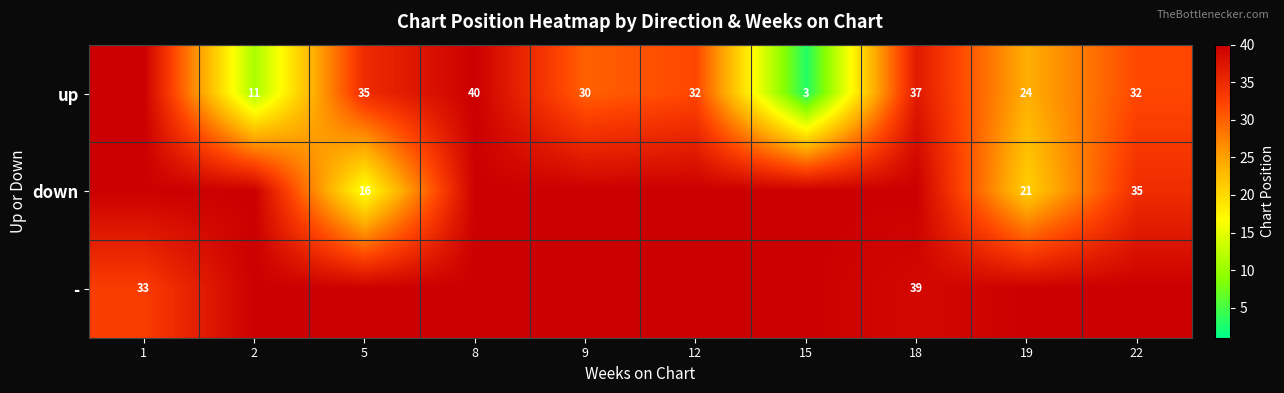

At which category is the sum across all series the highest?

8